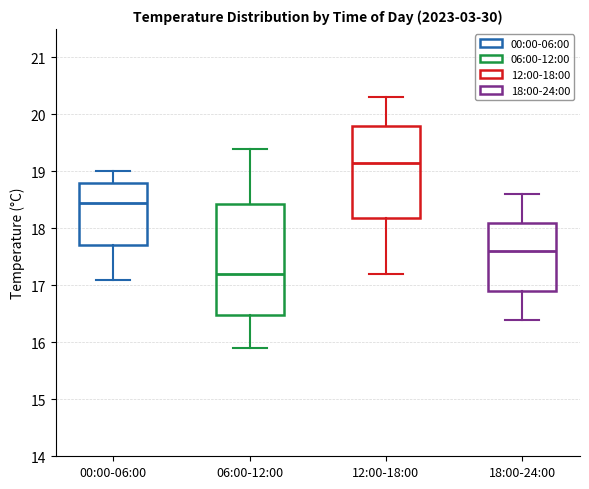

Comparing the boxes themselves (not the whiskers), which one is the tallest?

06:00-12:00